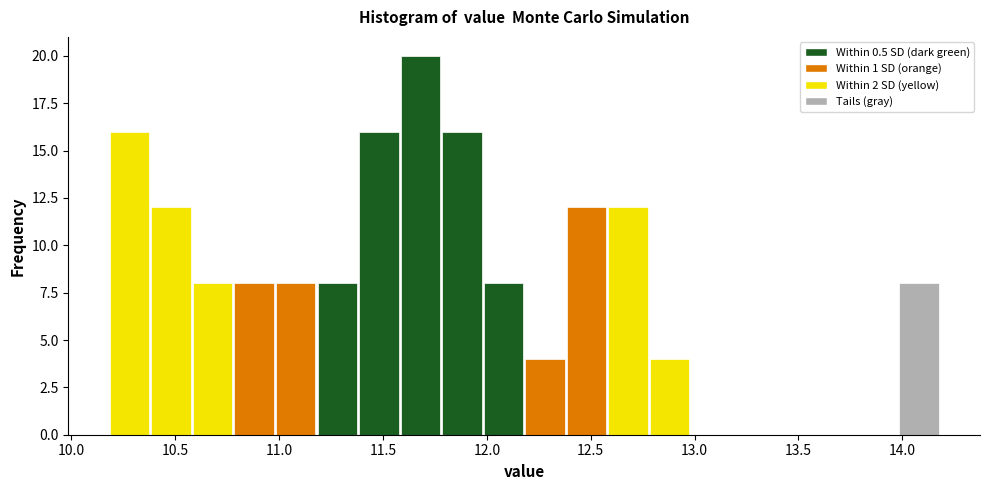

Reading left to right, list every bar in this chart as the range it spans on the x-axis followed by its height. Neither the bar edges nor the heights are printed on the chart, so give them approximately, as read against the axes.

10.18 to 10.38: 16
10.38 to 10.58: 12
10.58 to 10.78: 8
10.78 to 10.98: 8
10.98 to 11.18: 8
11.18 to 11.38: 8
11.38 to 11.58: 16
11.58 to 11.78: 20
11.78 to 11.98: 16
11.98 to 12.18: 8
12.18 to 12.38: 4
12.38 to 12.58: 12
12.58 to 12.78: 12
12.78 to 12.98: 4
12.98 to 13.18: 0
13.18 to 13.38: 0
13.38 to 13.58: 0
13.58 to 13.78: 0
13.78 to 13.98: 0
13.98 to 14.18: 8